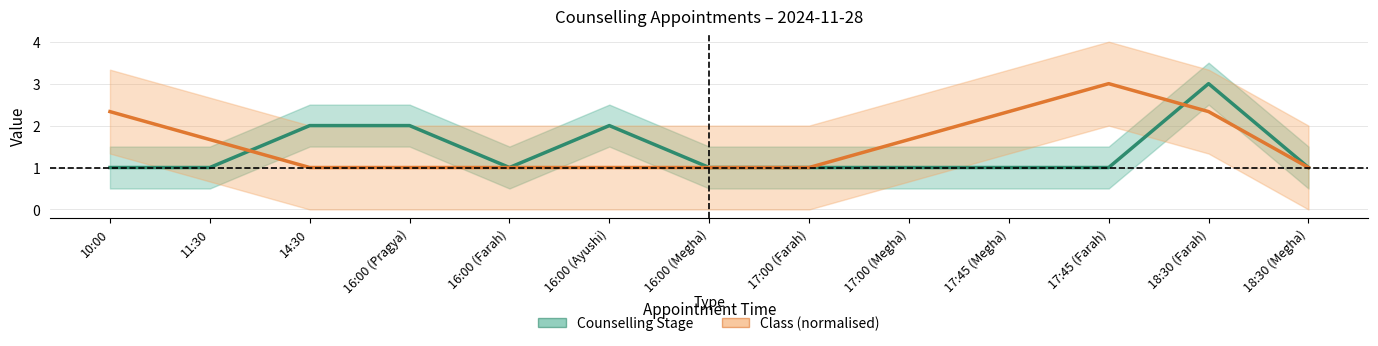

The Class (normalised) series shows 0.3 at 16:00 (Ayushi). True or false?

False